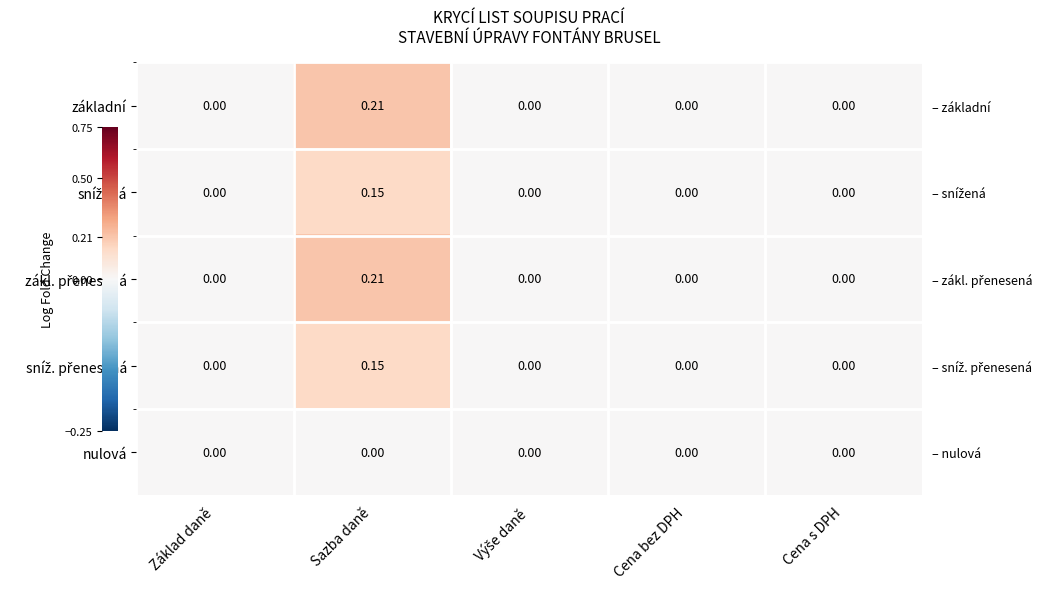

True or false: sníž. přenesená has a value of 0.1 at Sazba daně.

True